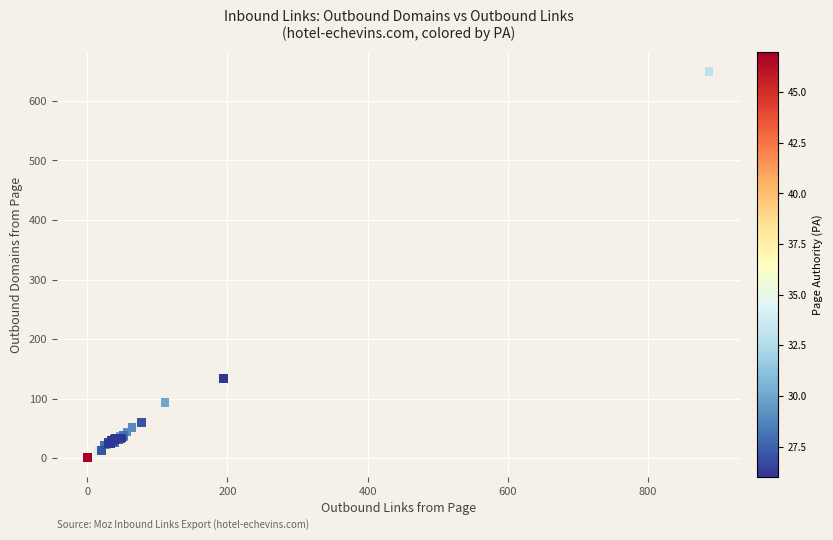

What Y value in the scatter plot is closest to 325?

134